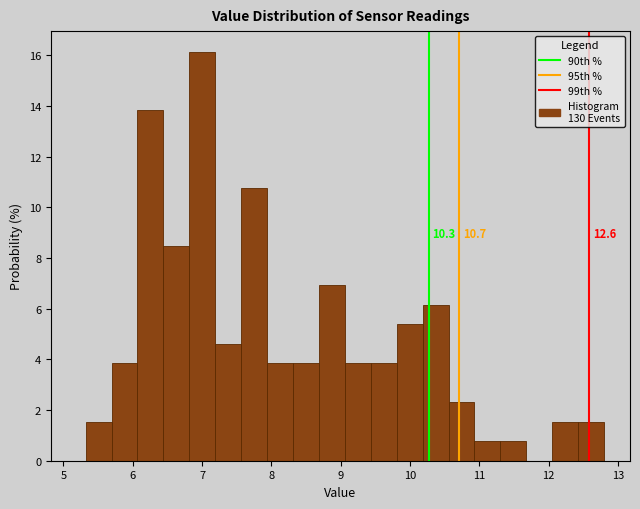

Read against the x-axis, roughly where is the centre of the tallest bar?

7.0